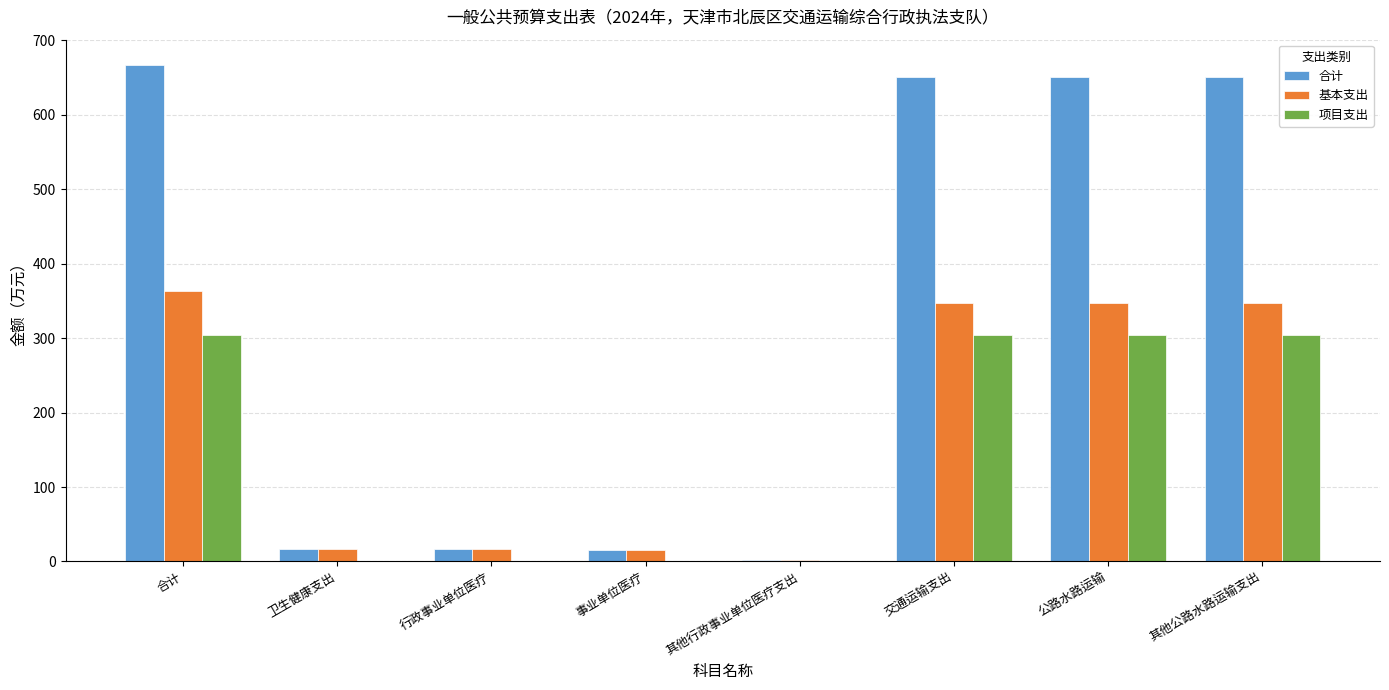

What is the sum of all 项目支出 values?

1215.5